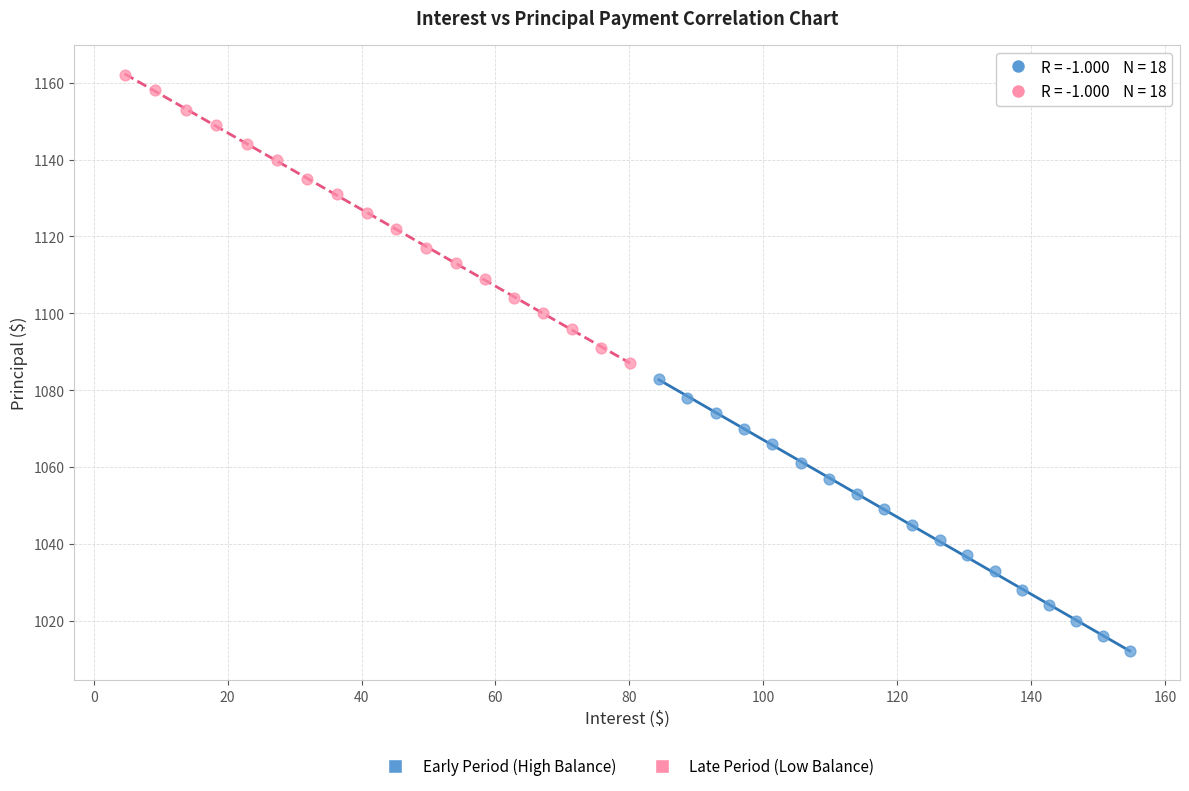

Which series contains the highest Y value?

Late Period (Low Balance)